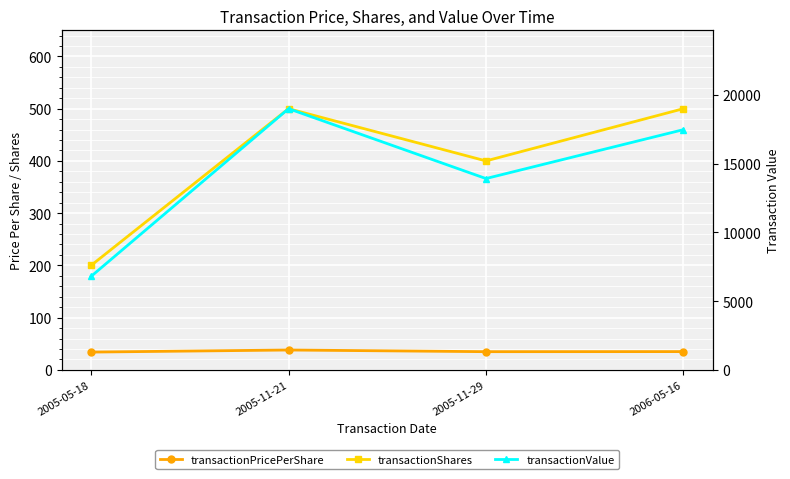

What position from the right is 2006-05-16?

1